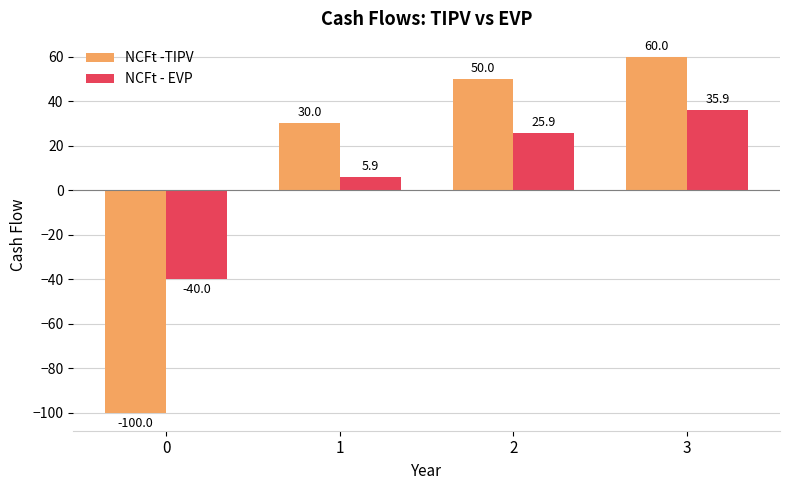

What is the difference between the maximum and minimum values in the NCFt - EVP series?

75.9